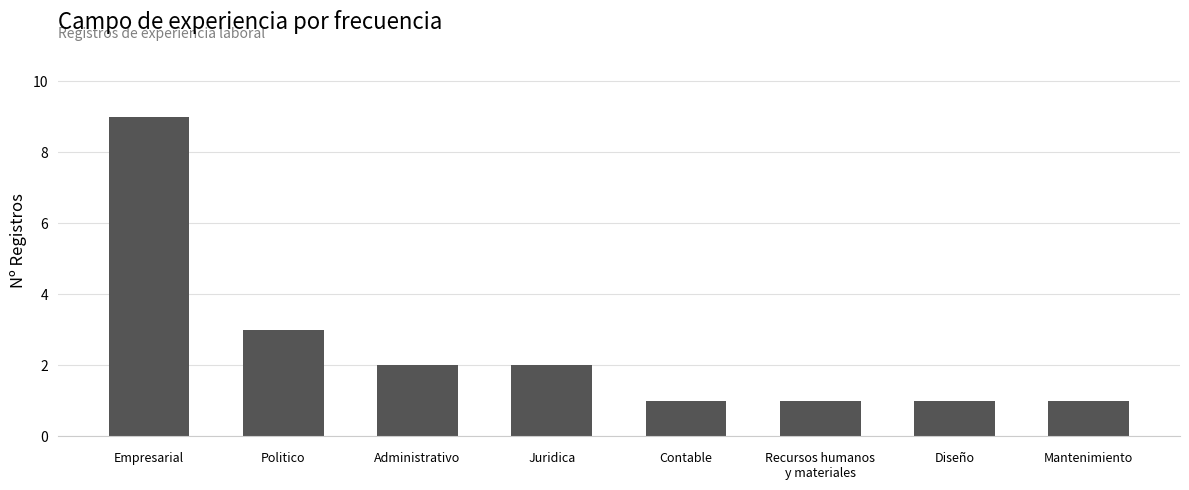

What is the label of the 6th bar from the left?

Recursos humanos
y materiales